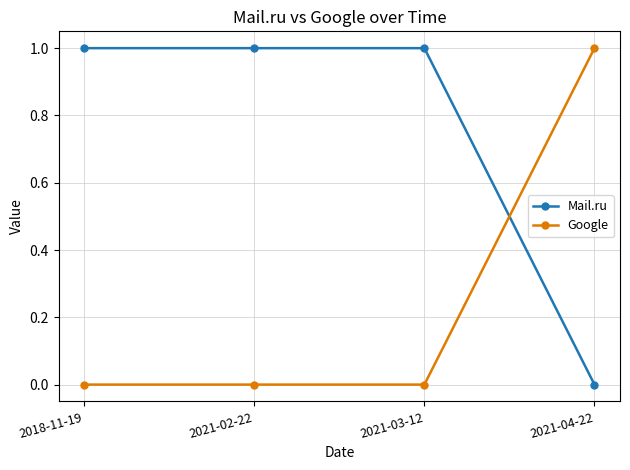

Which category has the lowest value in the Mail.ru series?

2021-04-22